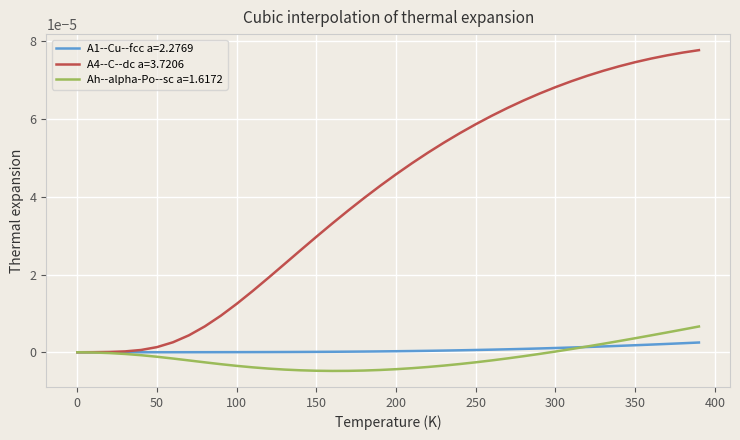

How many categories are shown in the chart?

40